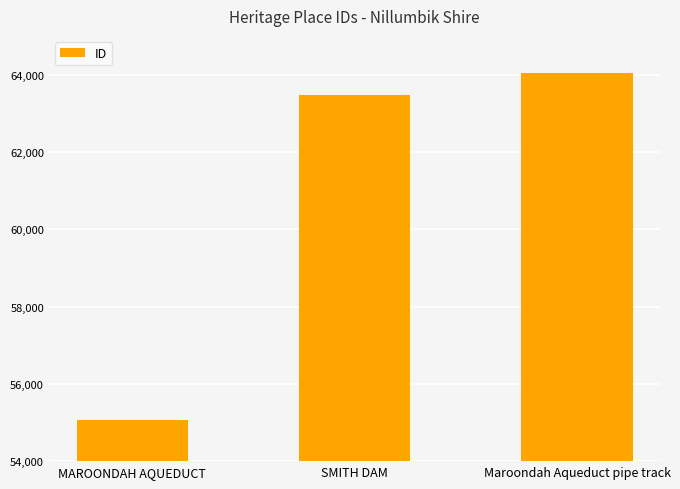

Rank the categories by value from highest to lowest.

Maroondah Aqueduct pipe track, SMITH DAM, MAROONDAH AQUEDUCT